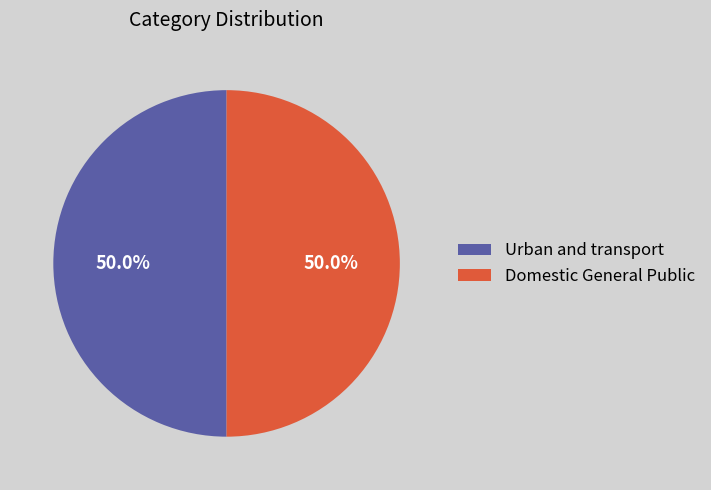

Approximately how many times larger is the value at Domestic General Public compared to Urban and transport?

1.0